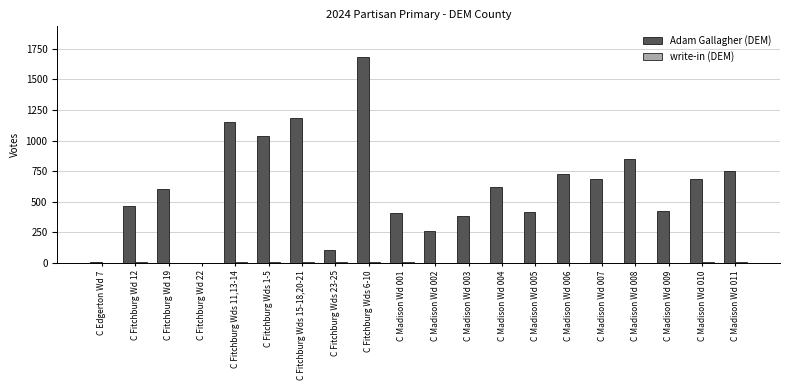

What is the total value across all series at C Edgerton Wd 7?

7